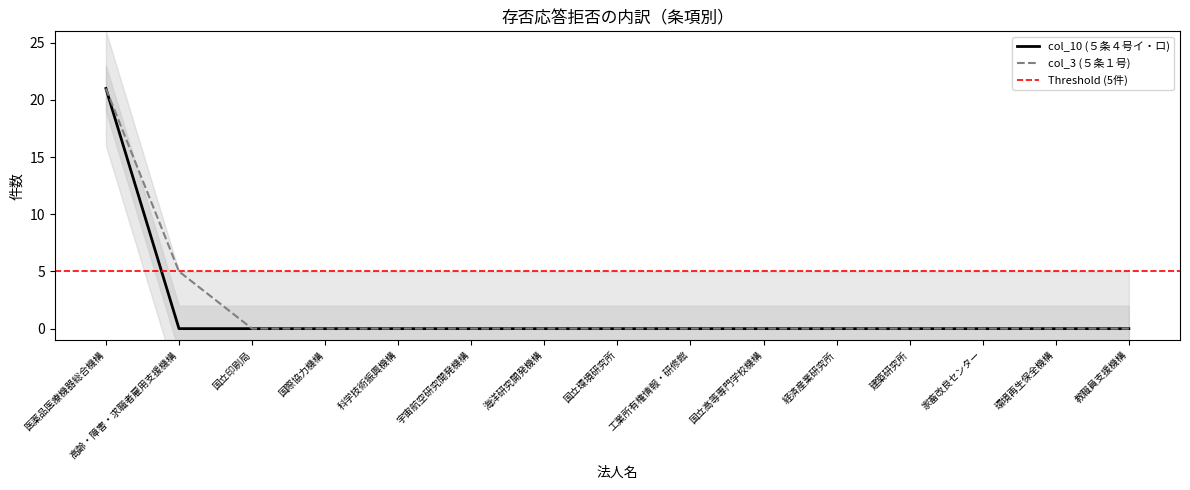

Between 国際協力機構 and 家畜改良センター, which series saw the biggest shift?

col_10 (５条４号イ・ロ)